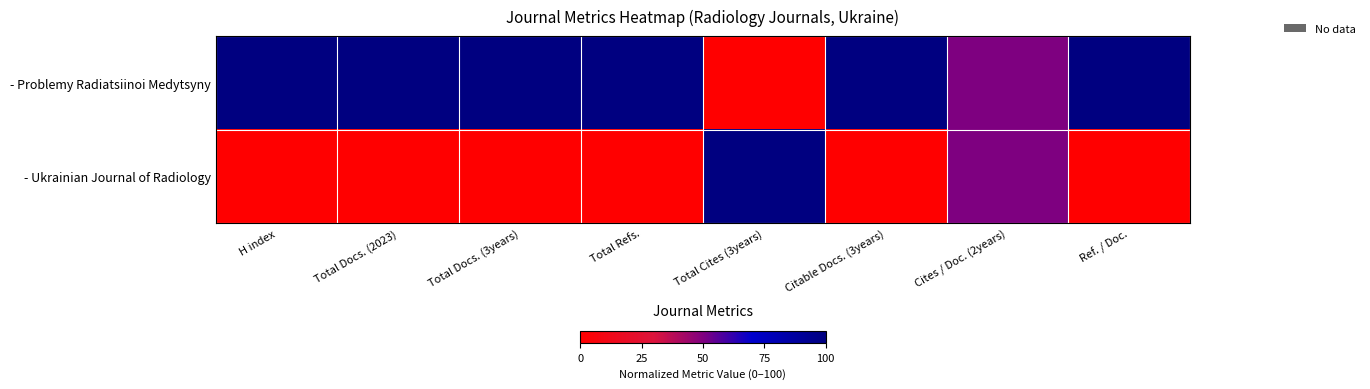

What is the difference between the highest and lowest values at Total Docs. (2023)?

100